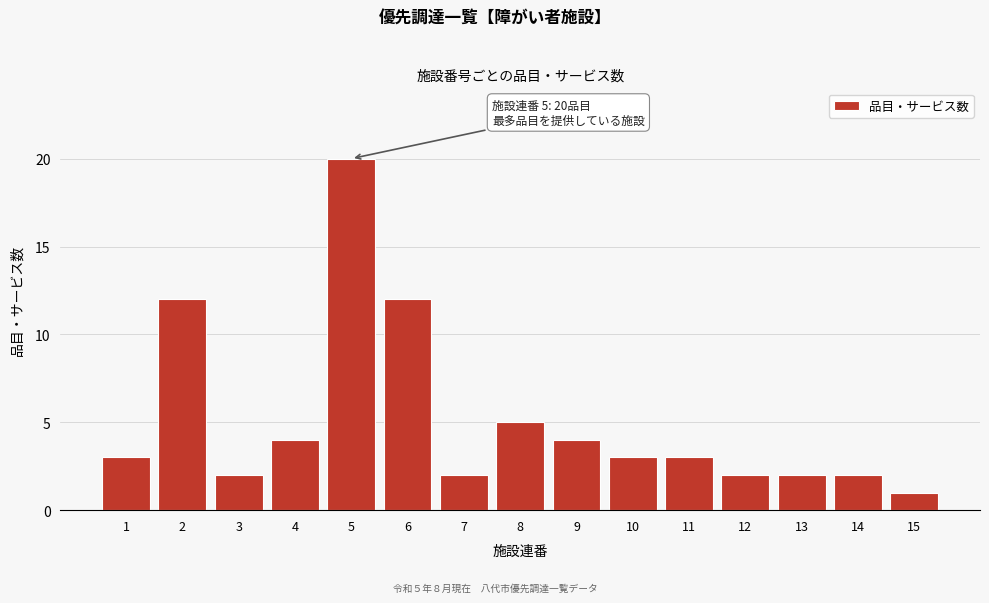

Reading right to left, extract all data points from this chart.

1	2	2	2	3	3	4	5	2	12	20	4	2	12	3